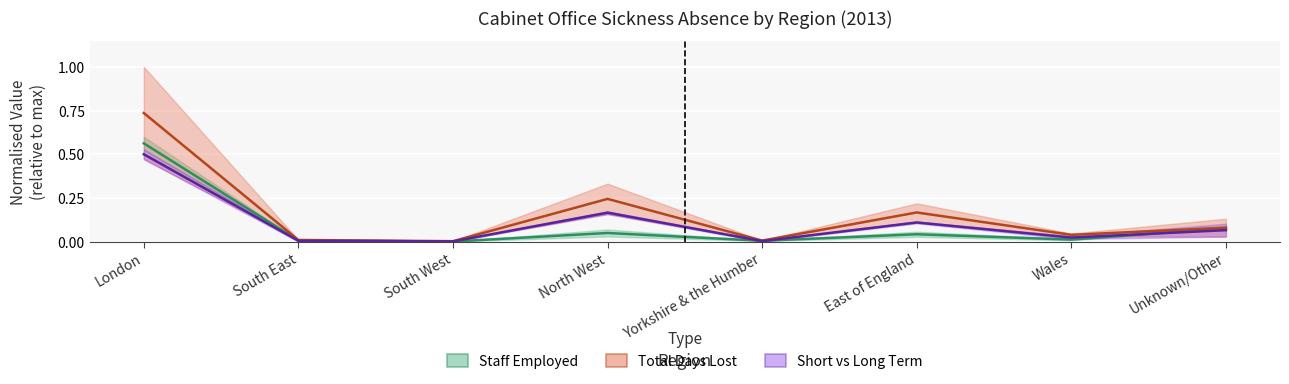

What is the label of the 8th point from the left?

Unknown/Other